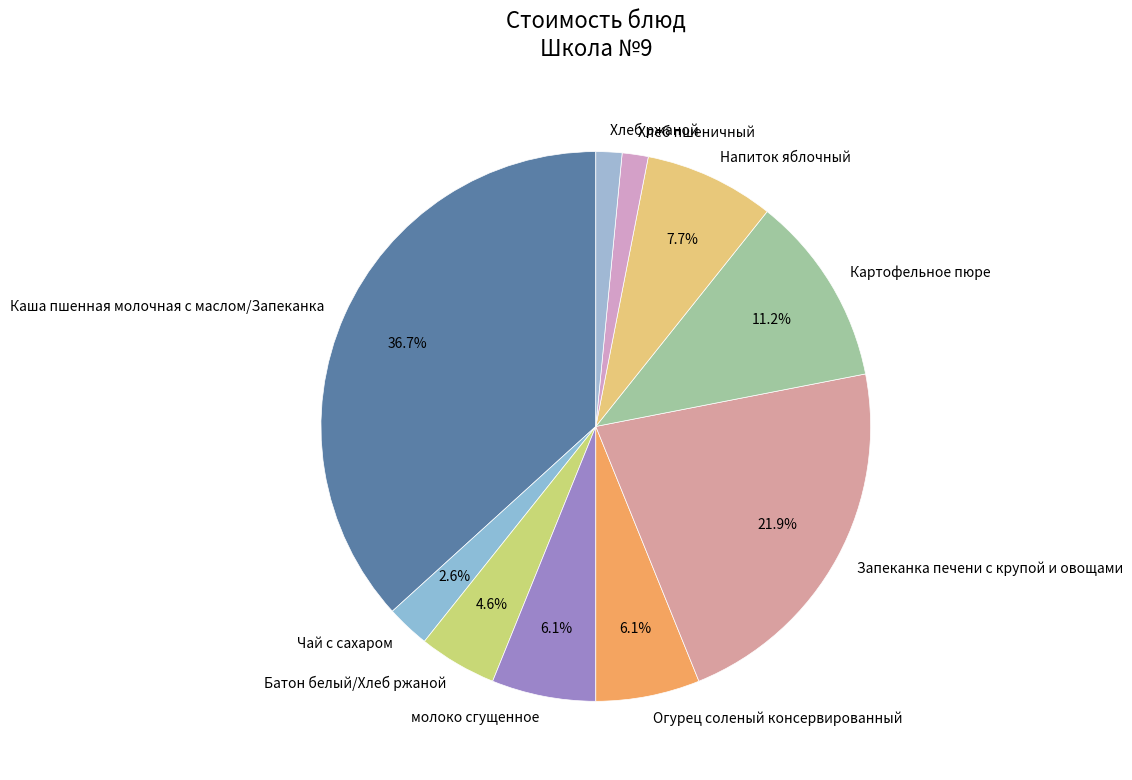

What percentage is the Запеканка печени с крупой и овощами slice, to the nearest percent?

22%